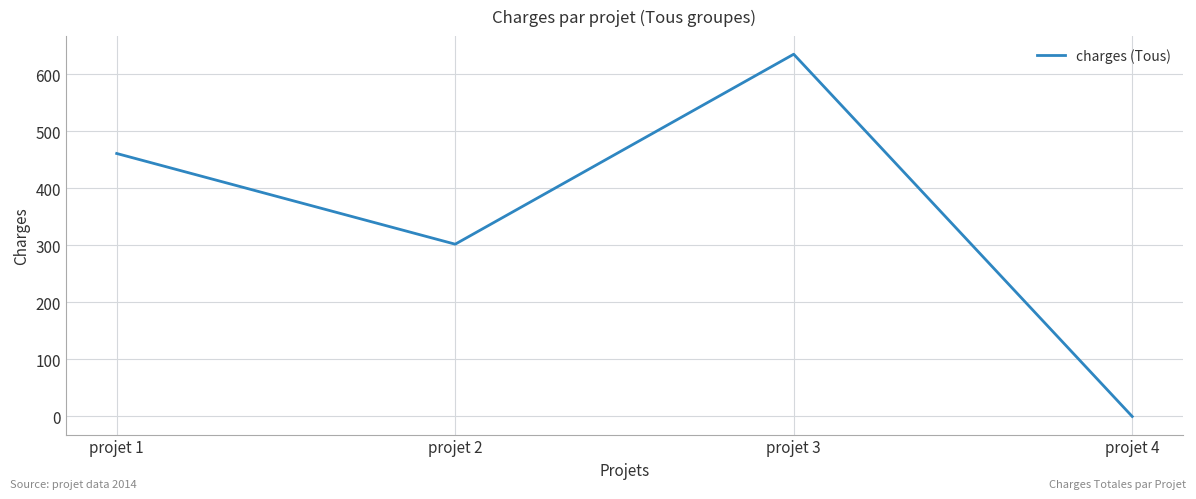

What is the change in value from projet 1 to projet 4?

-461